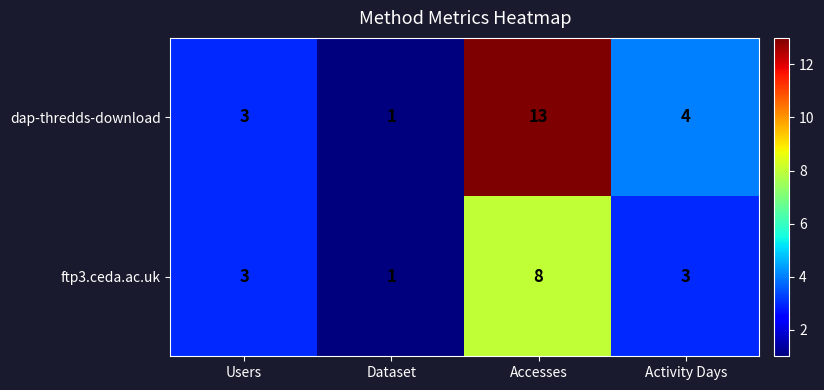

Which series has the largest total across all categories?

dap-thredds-download